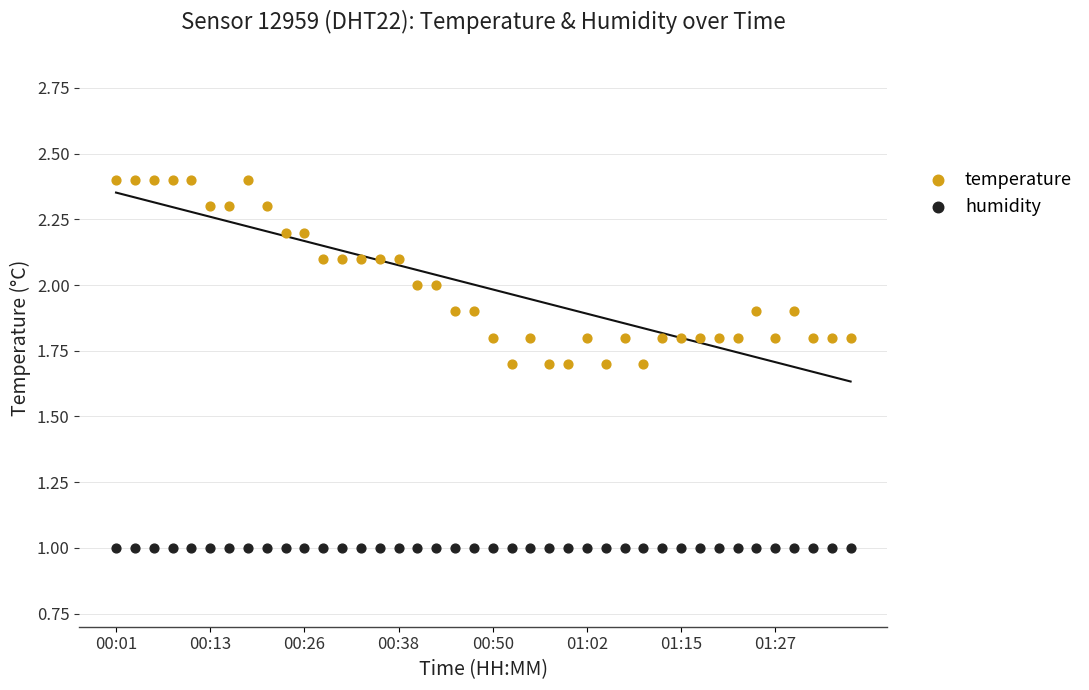

Which series reaches the minimum Y coordinate?

humidity